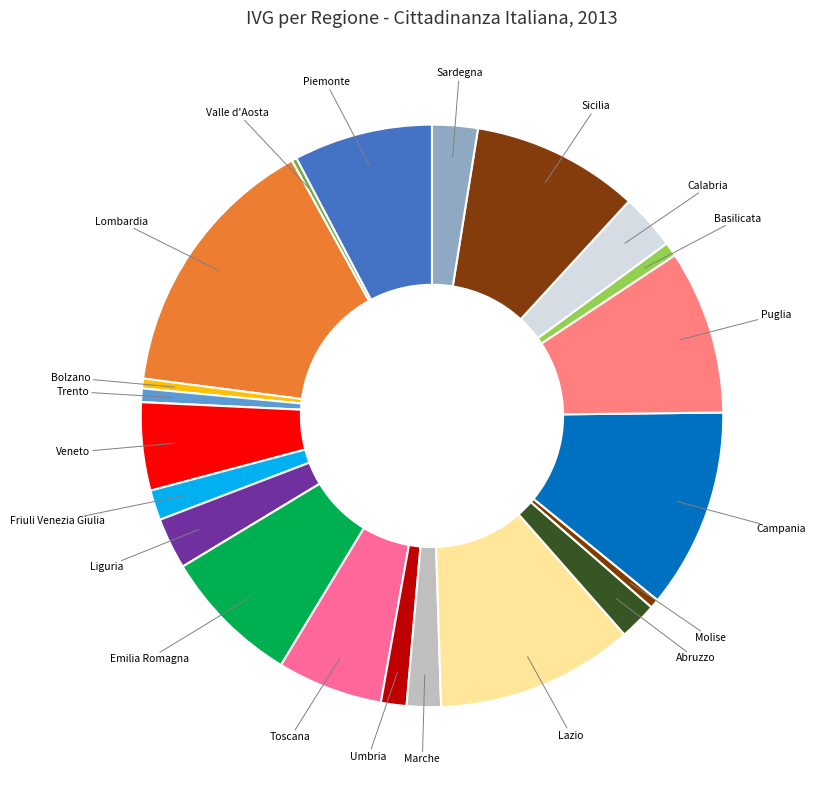

Does Valle d'Aosta represent more than half of the total?

No